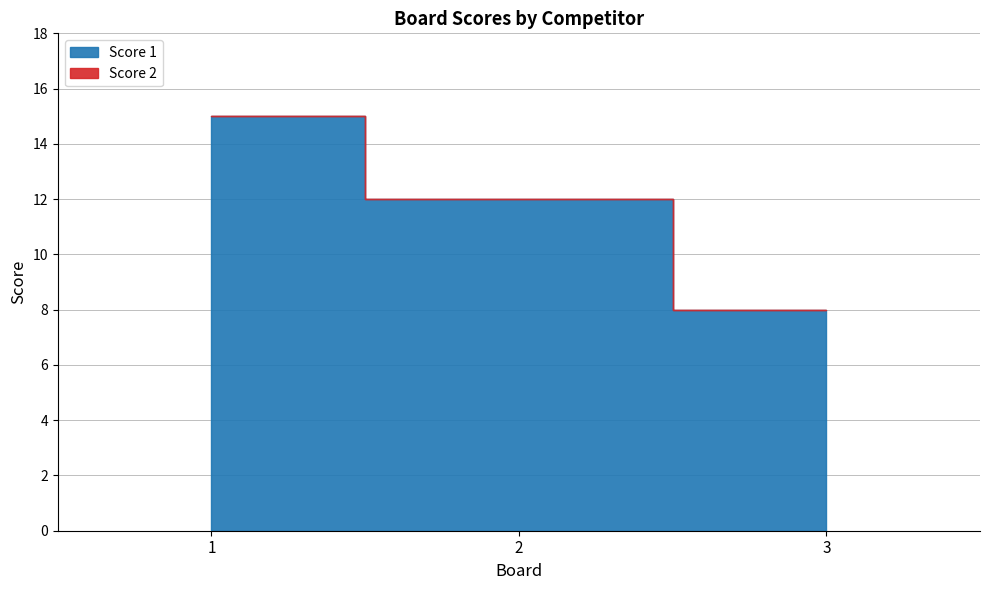

Which category has the lowest value in the Score 1 series?

3